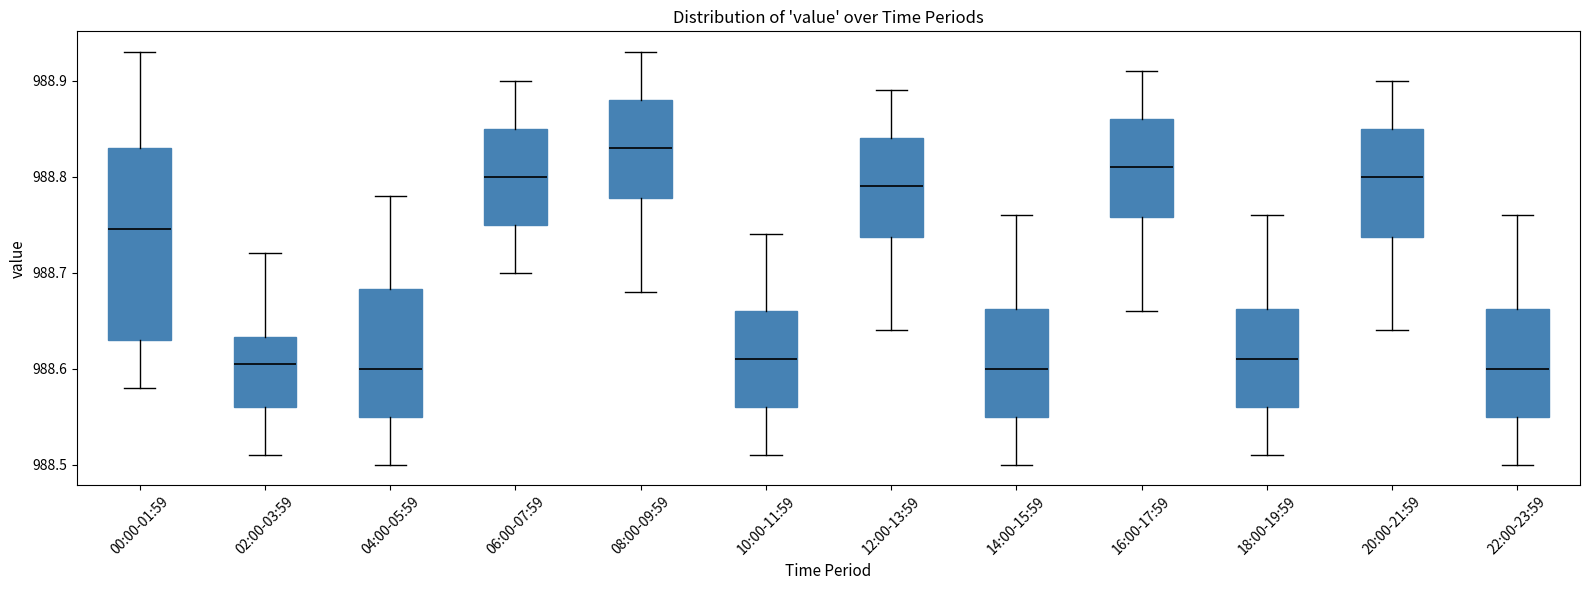

Which box's median line is the highest?

08:00-09:59